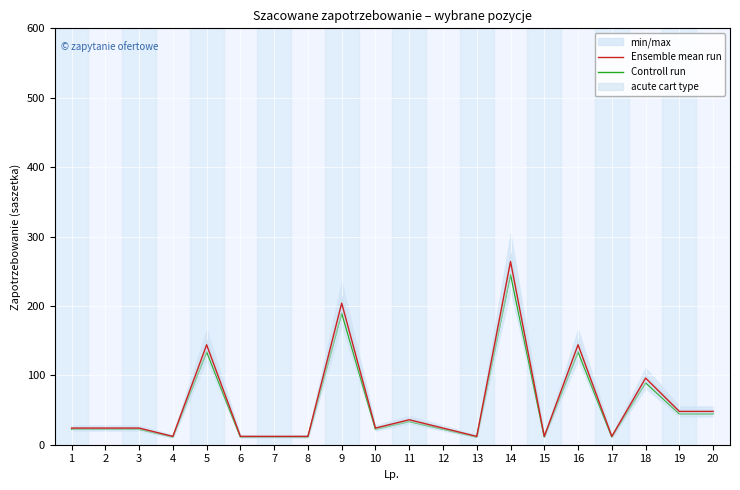

What is the value of the Controll run point at the 14th from the left?

245.5